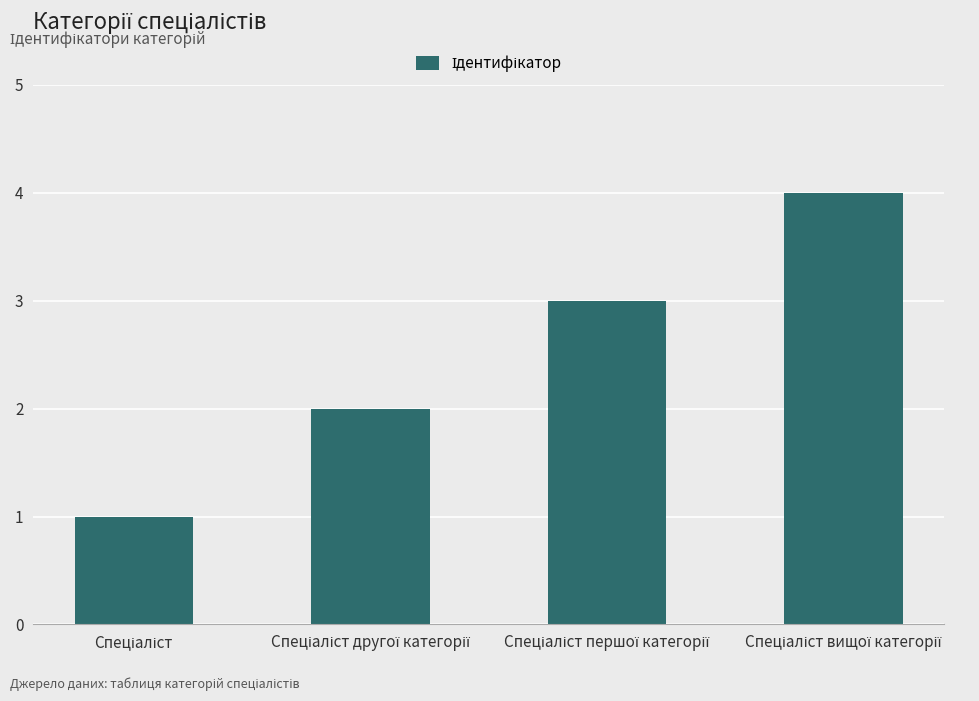

What is the sum of all values?

10